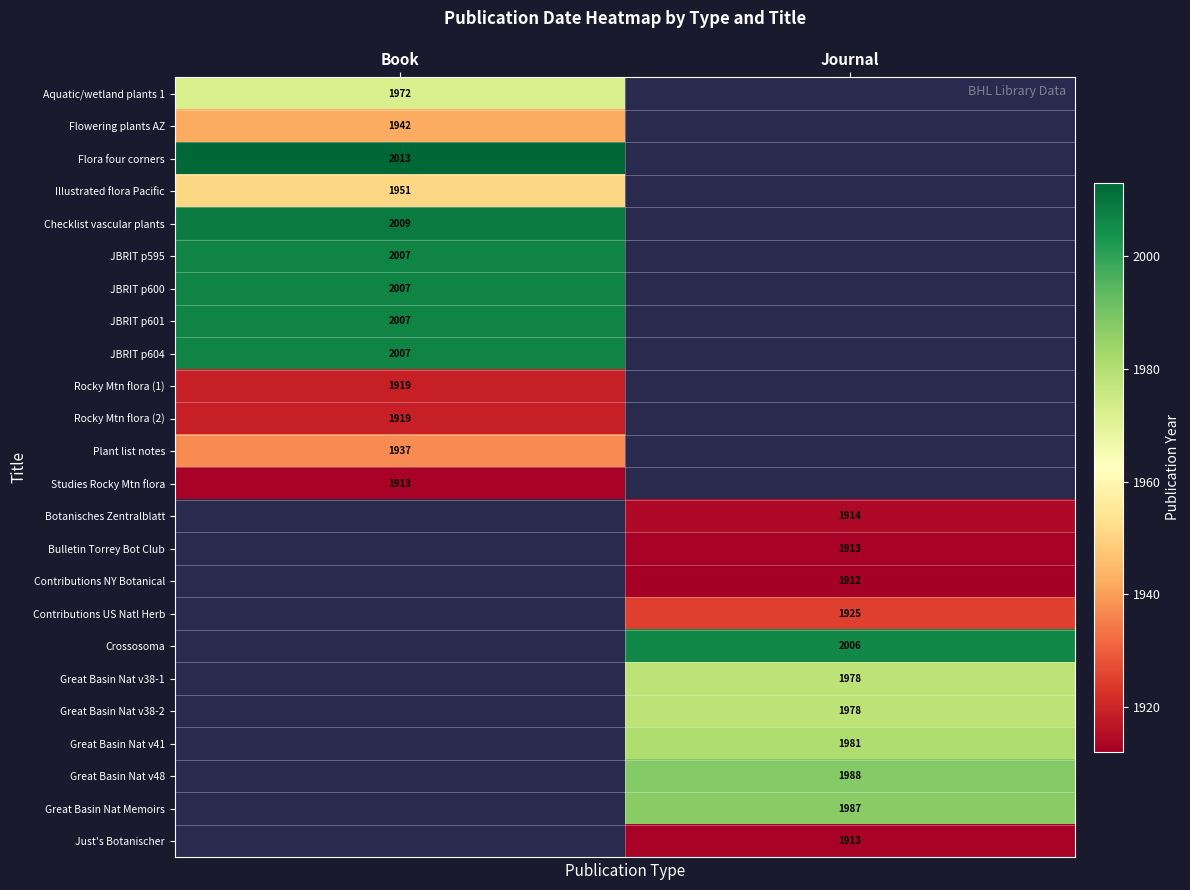

True or false: Contributions US Natl Herb has a value of 1925 at Journal.

True